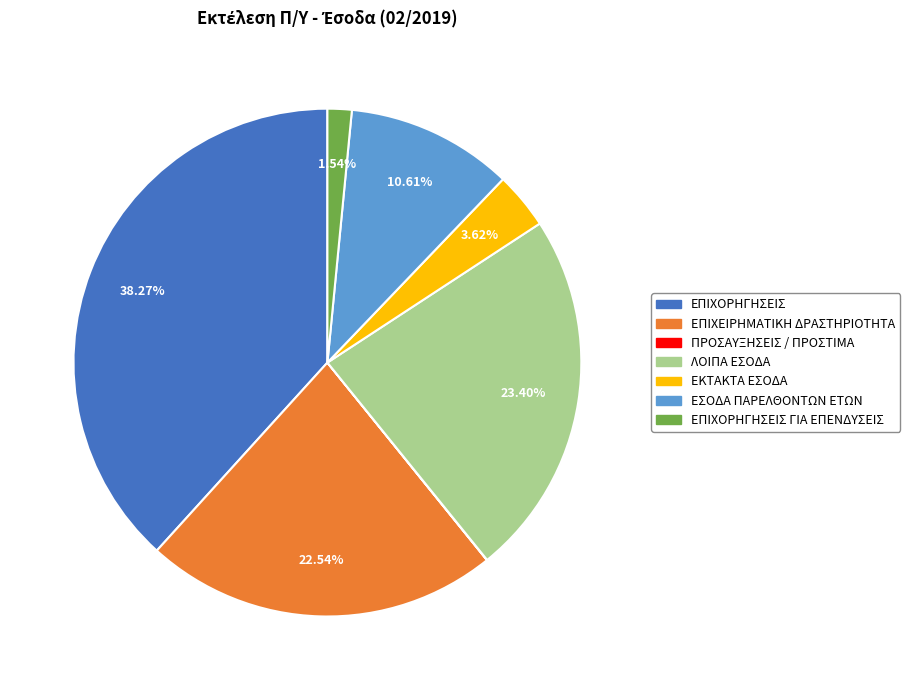

Is there a majority slice in this chart?

No